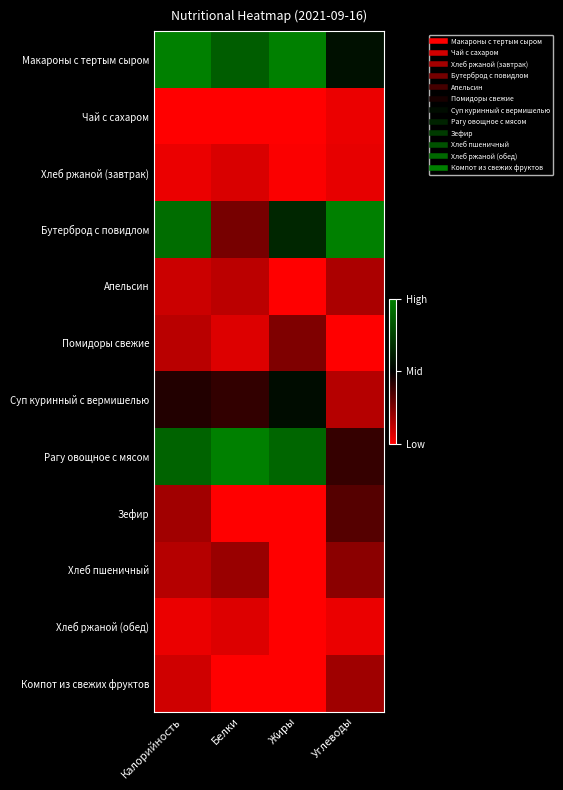

What is the total value across all series at Белки?

3.1